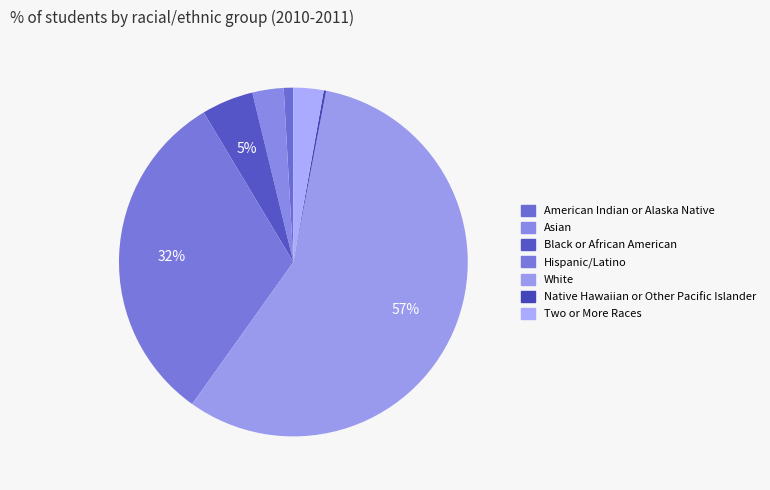

What is the largest slice in the pie chart?

White